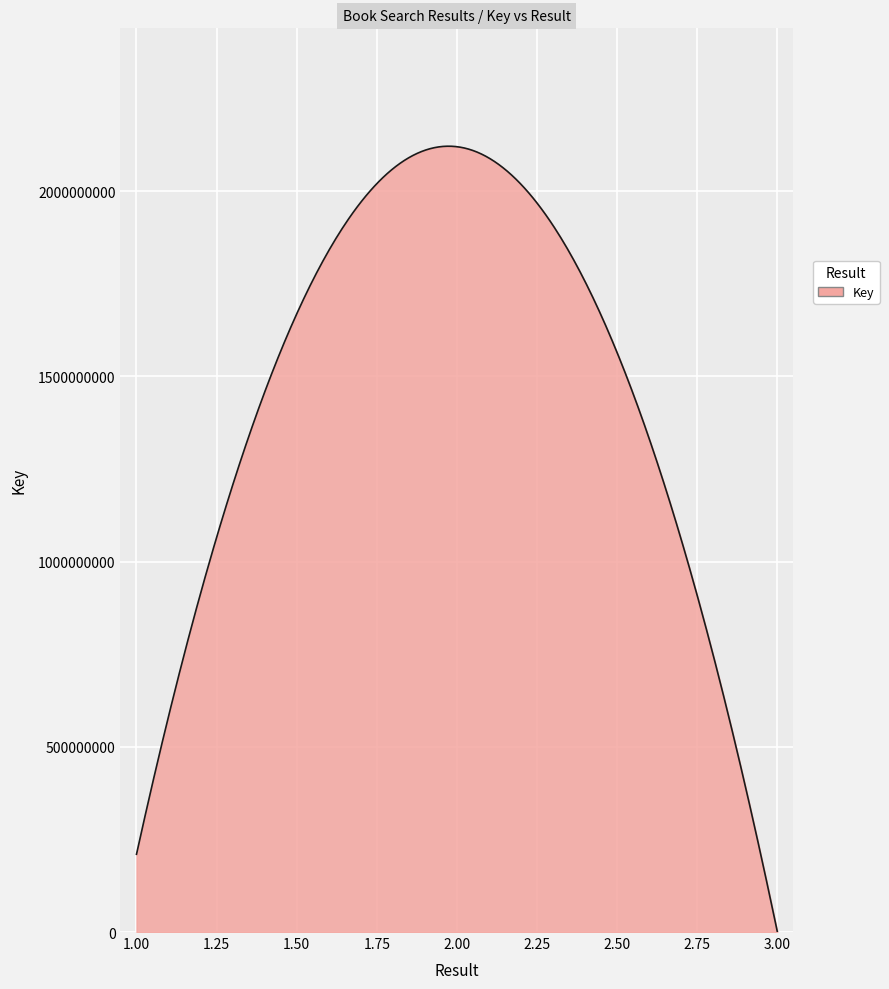

What is the greatest value displayed?

2121661174.0